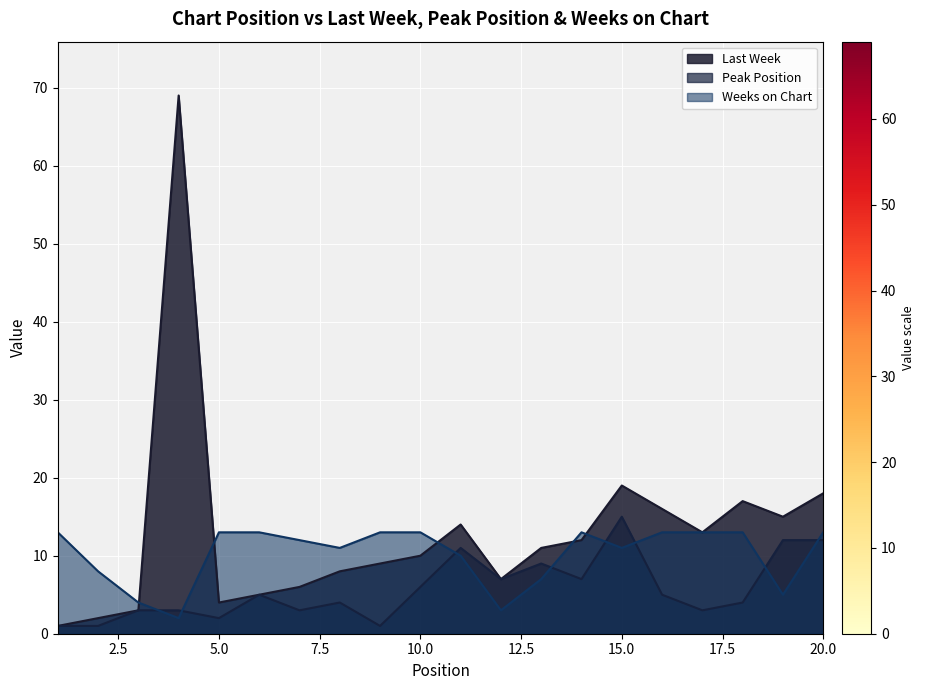

How many distinct data groups are displayed?

3